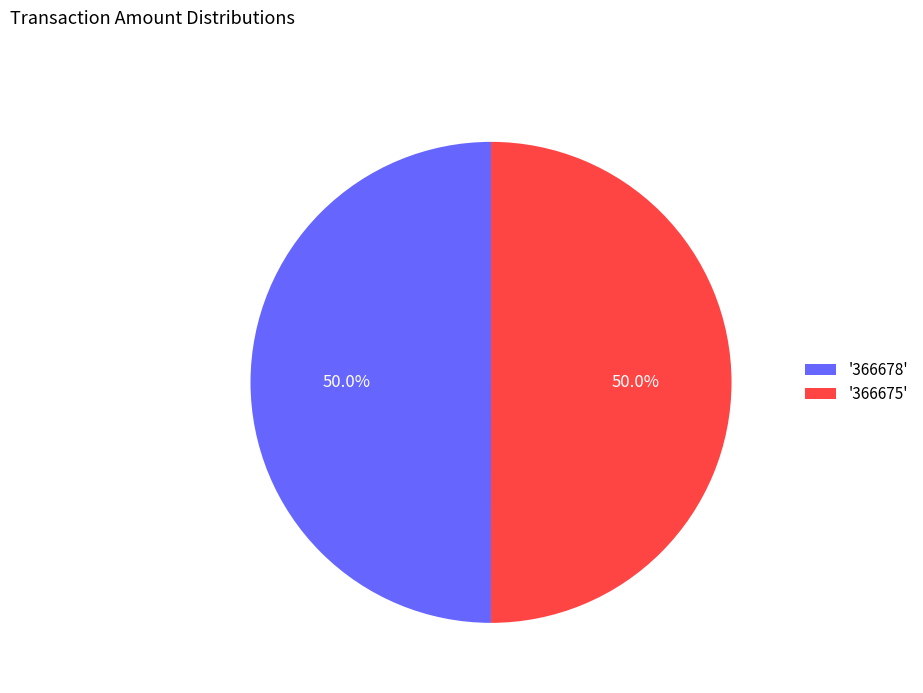

How many segments does this pie chart have?

2